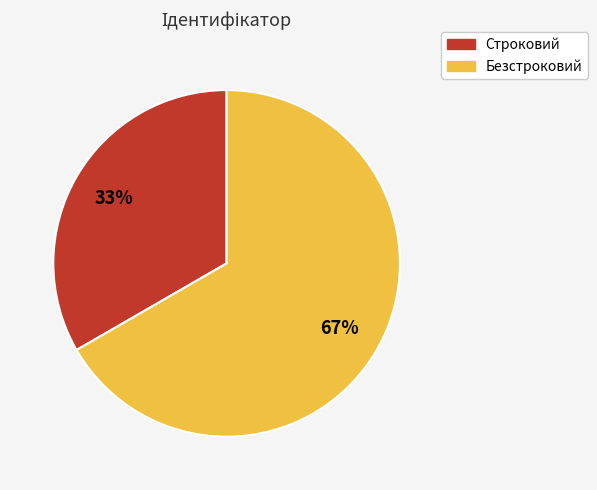

What is the ratio of the value at Строковий to the value at Безстроковий?

0.5